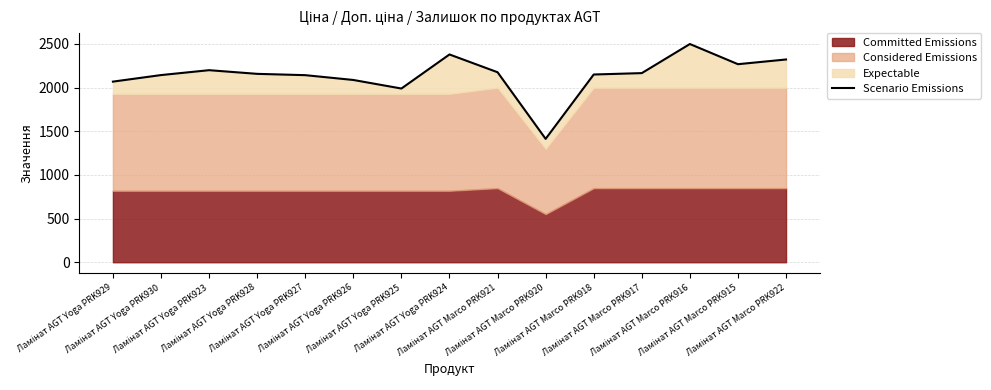

Where is the first local maximum?

Ламінат AGT Yoga PRK923